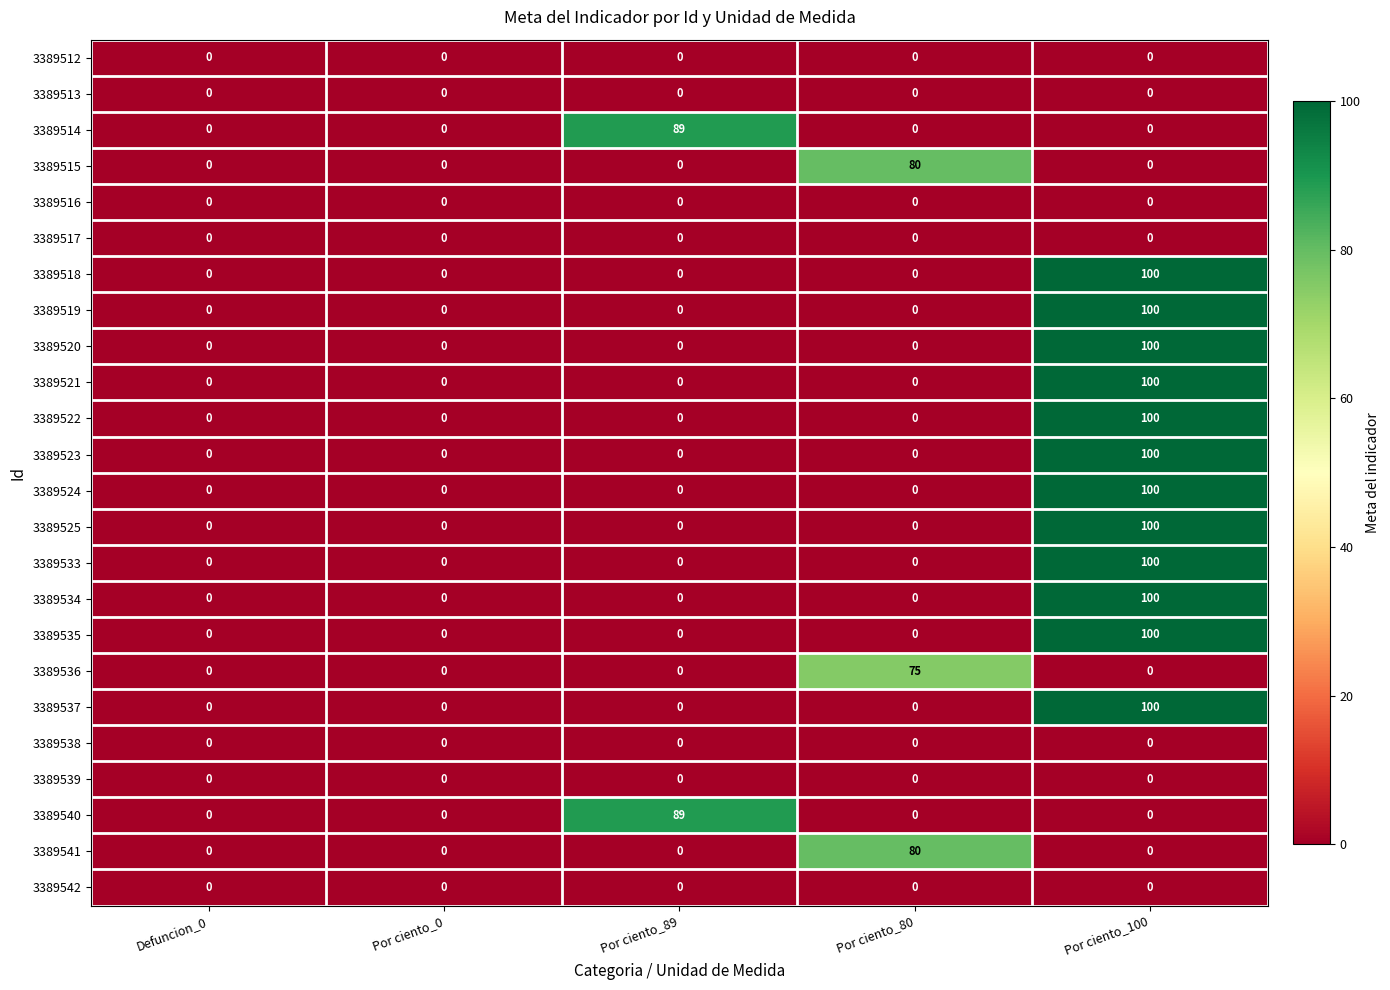

What is the approximate value of 3389534 at Por ciento_100?

100